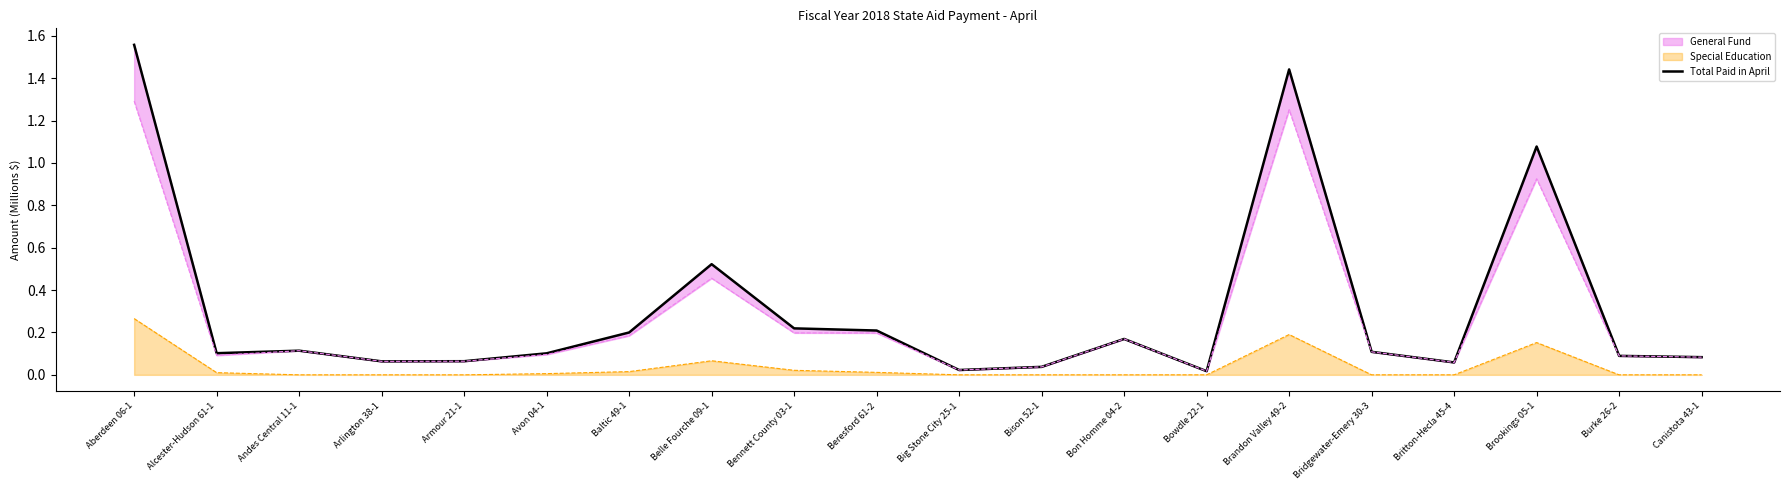

What is the change in value from Armour 21-1 to Belle Fourche 09-1?

+0.5